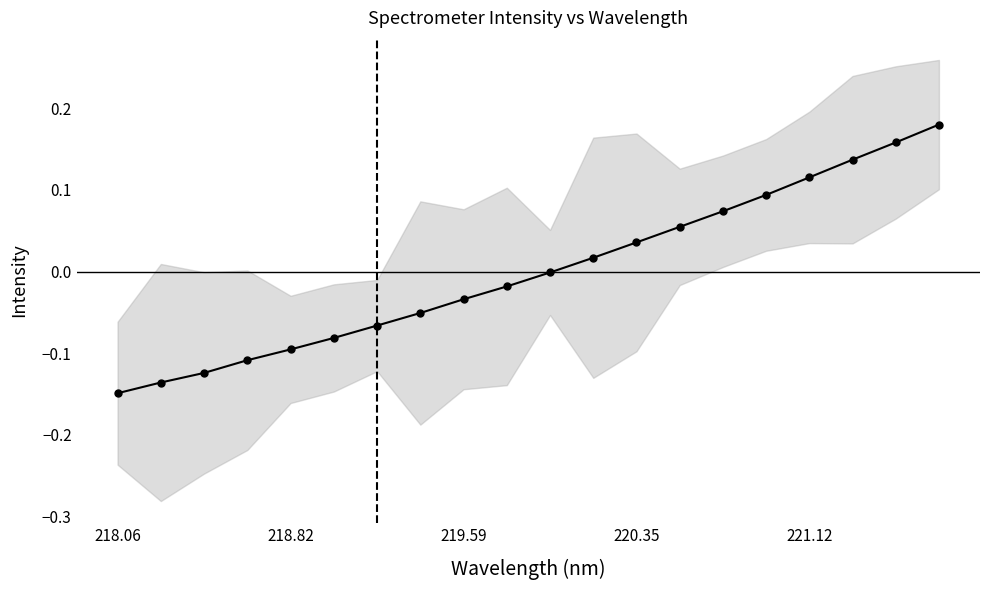

How many data points are above 0?

9